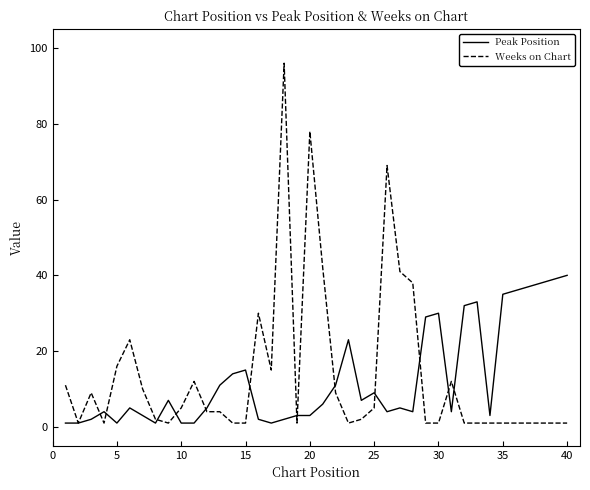

Which series has the widest spread of values?

Weeks on Chart